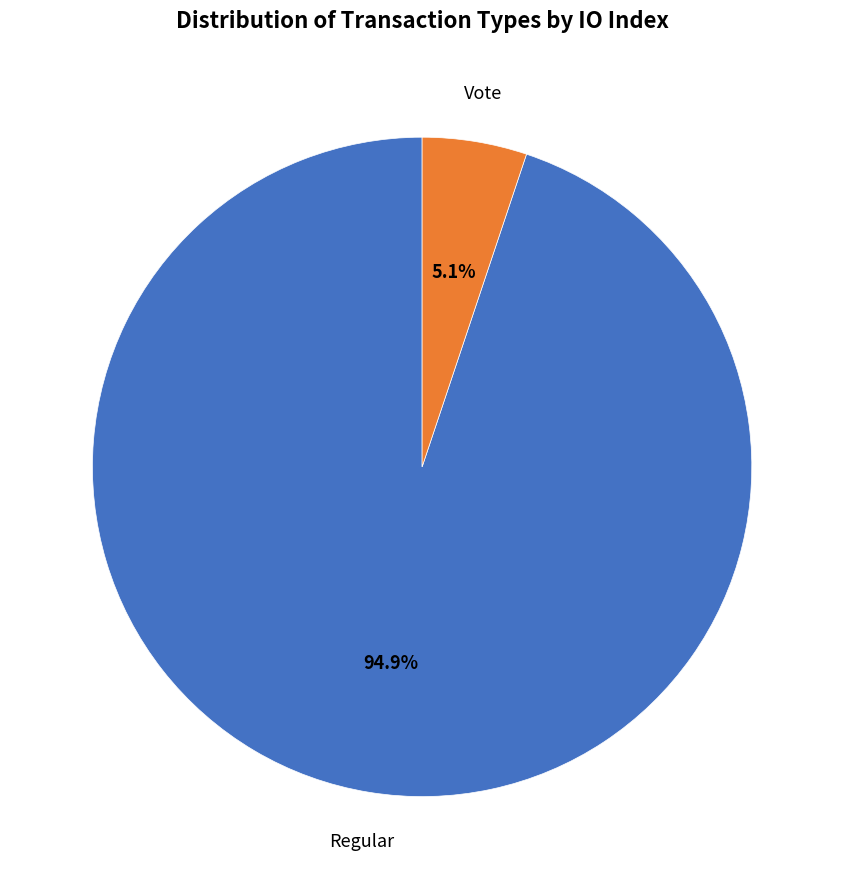

Count the number of slices in the pie.

2